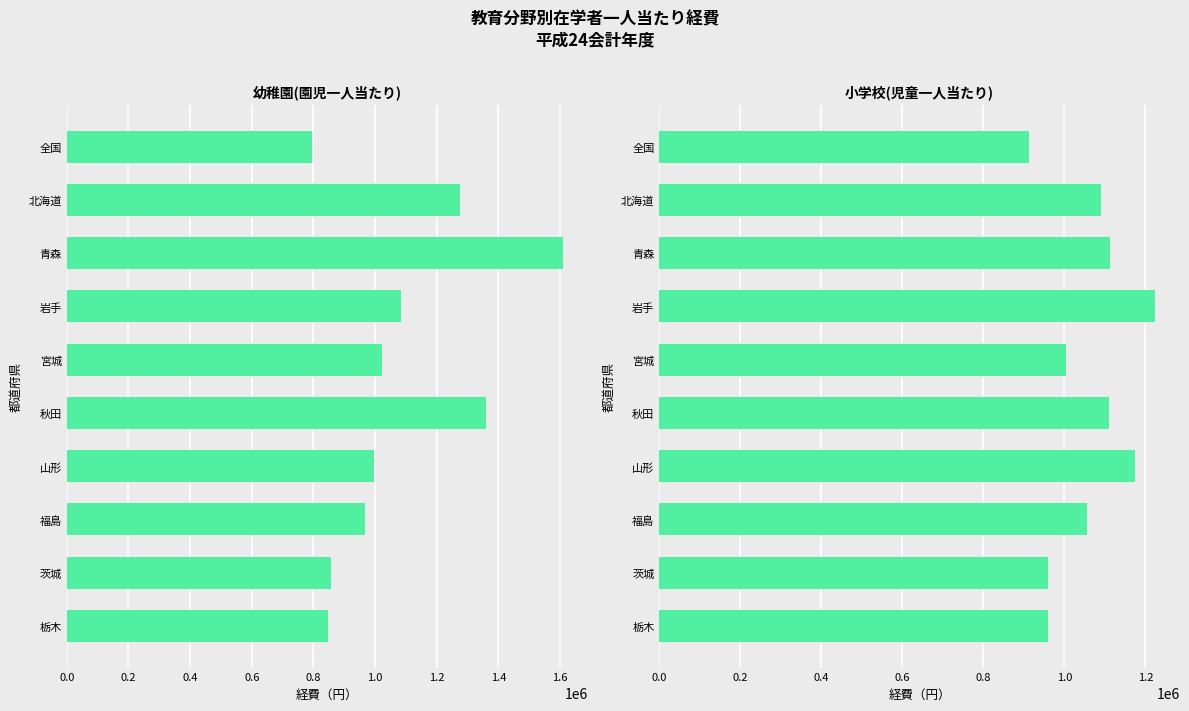

Between 0.8 and 1.0, which series saw the biggest shift?

幼稚園(園児一人当たり)